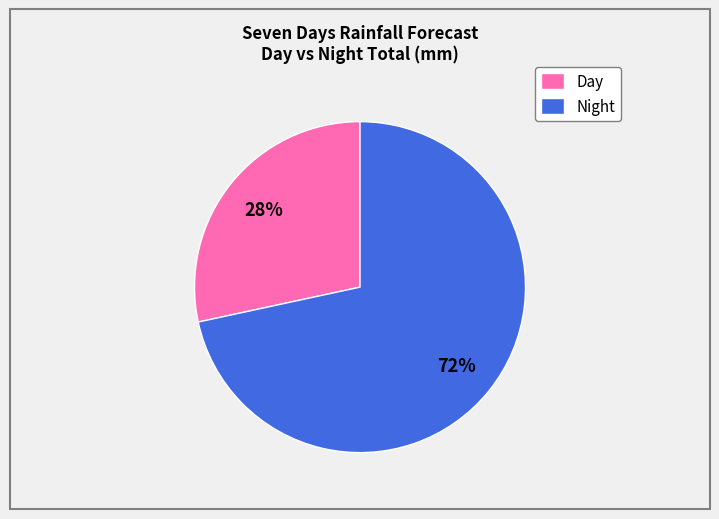

Which has a higher value, Night or Day?

Night